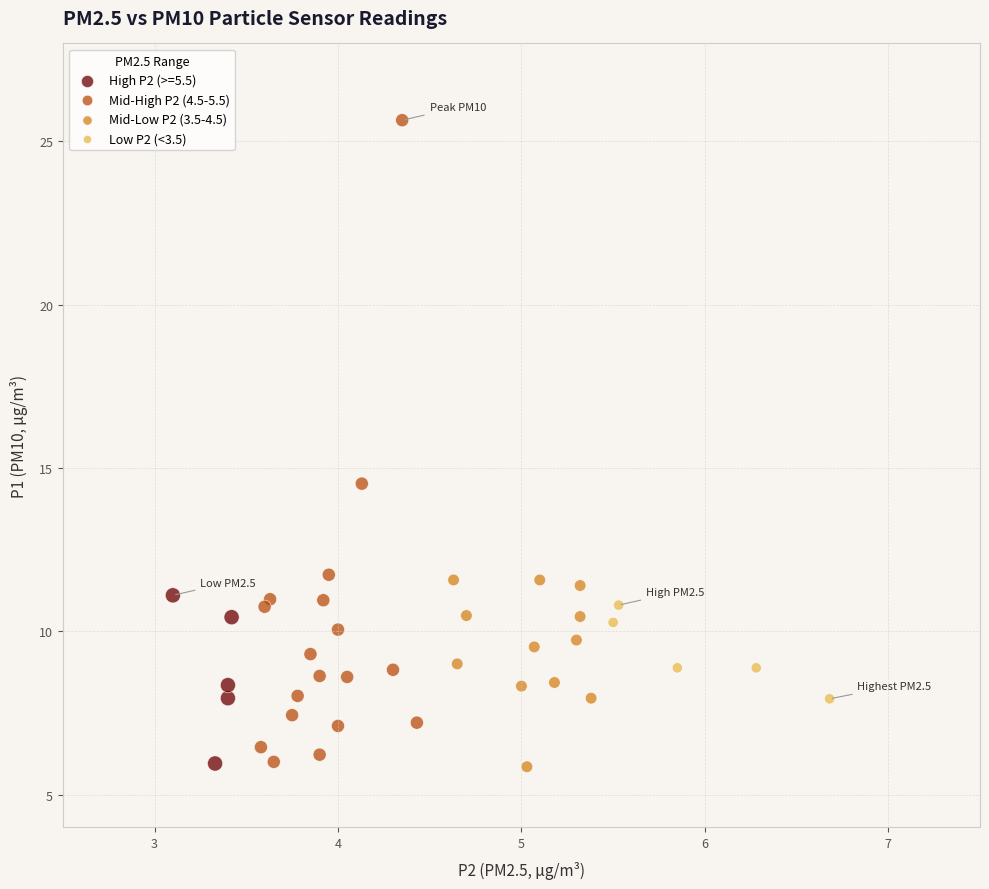

Which series reaches the maximum Y coordinate?

Mid-High P2 (4.5-5.5)